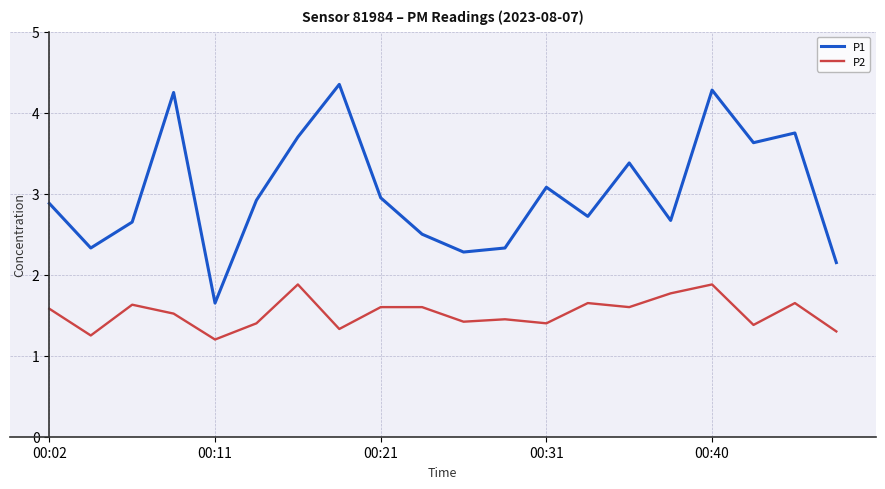

What is the difference between the second highest and second lowest values in the P2 series?

0.6